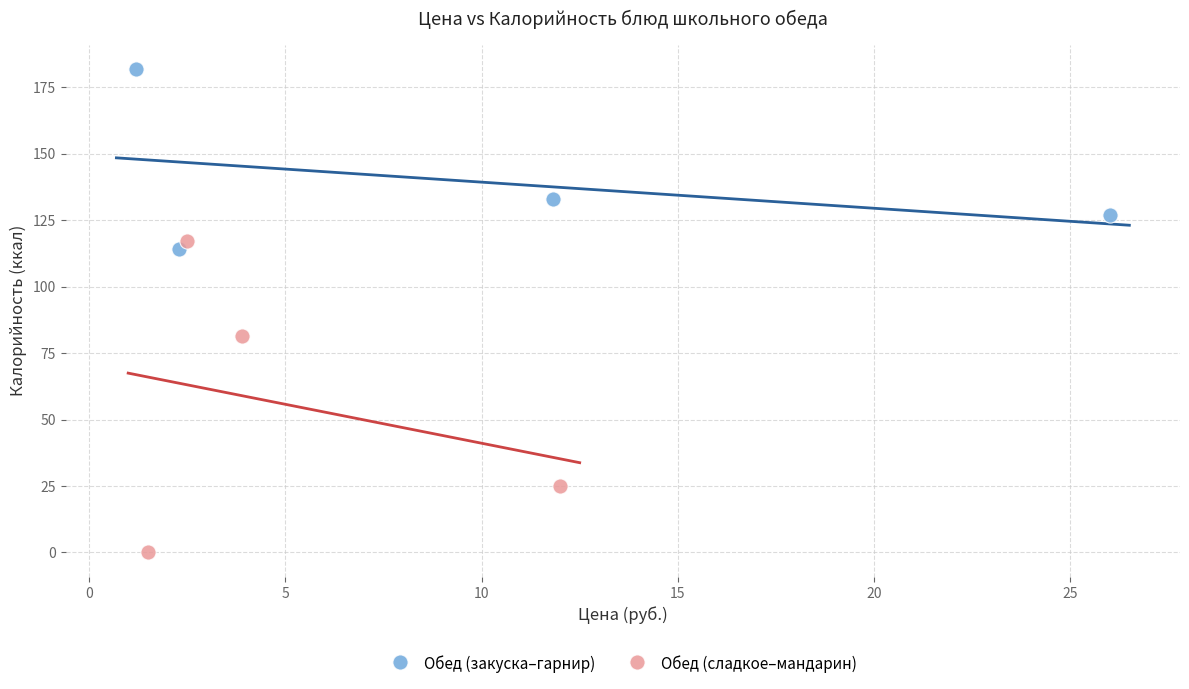

Which series reaches the maximum Y coordinate?

Обед (закуска–гарнир)